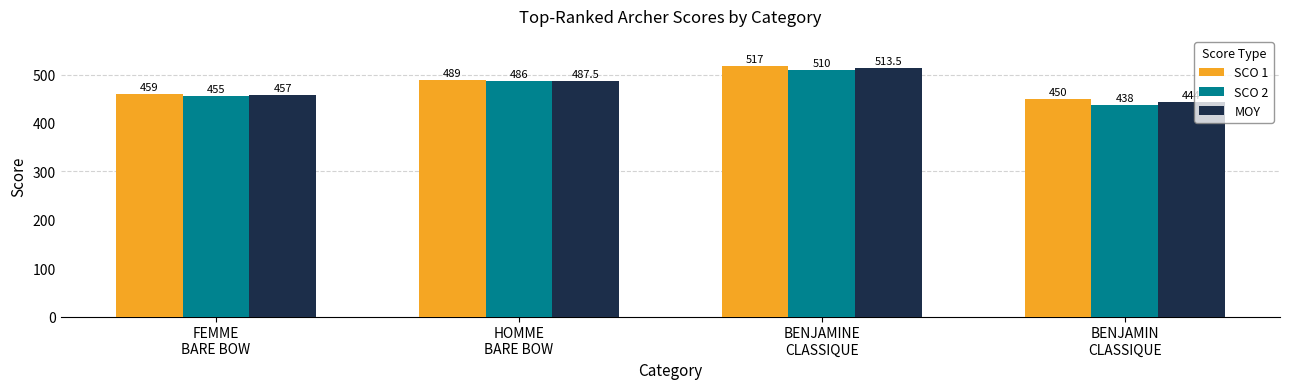

Which series has the widest spread of values?

SCO 2